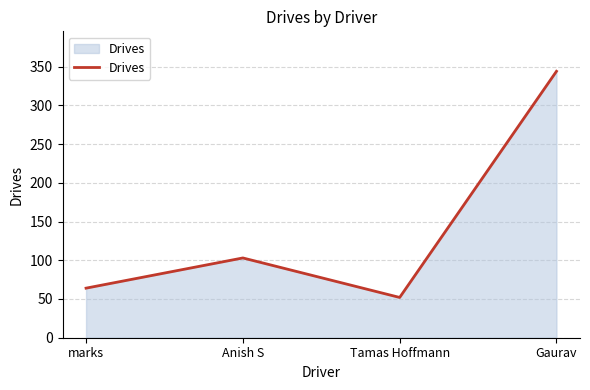

Rank the categories by value from lowest to highest.

Tamas Hoffmann, marks, Anish S, Gaurav